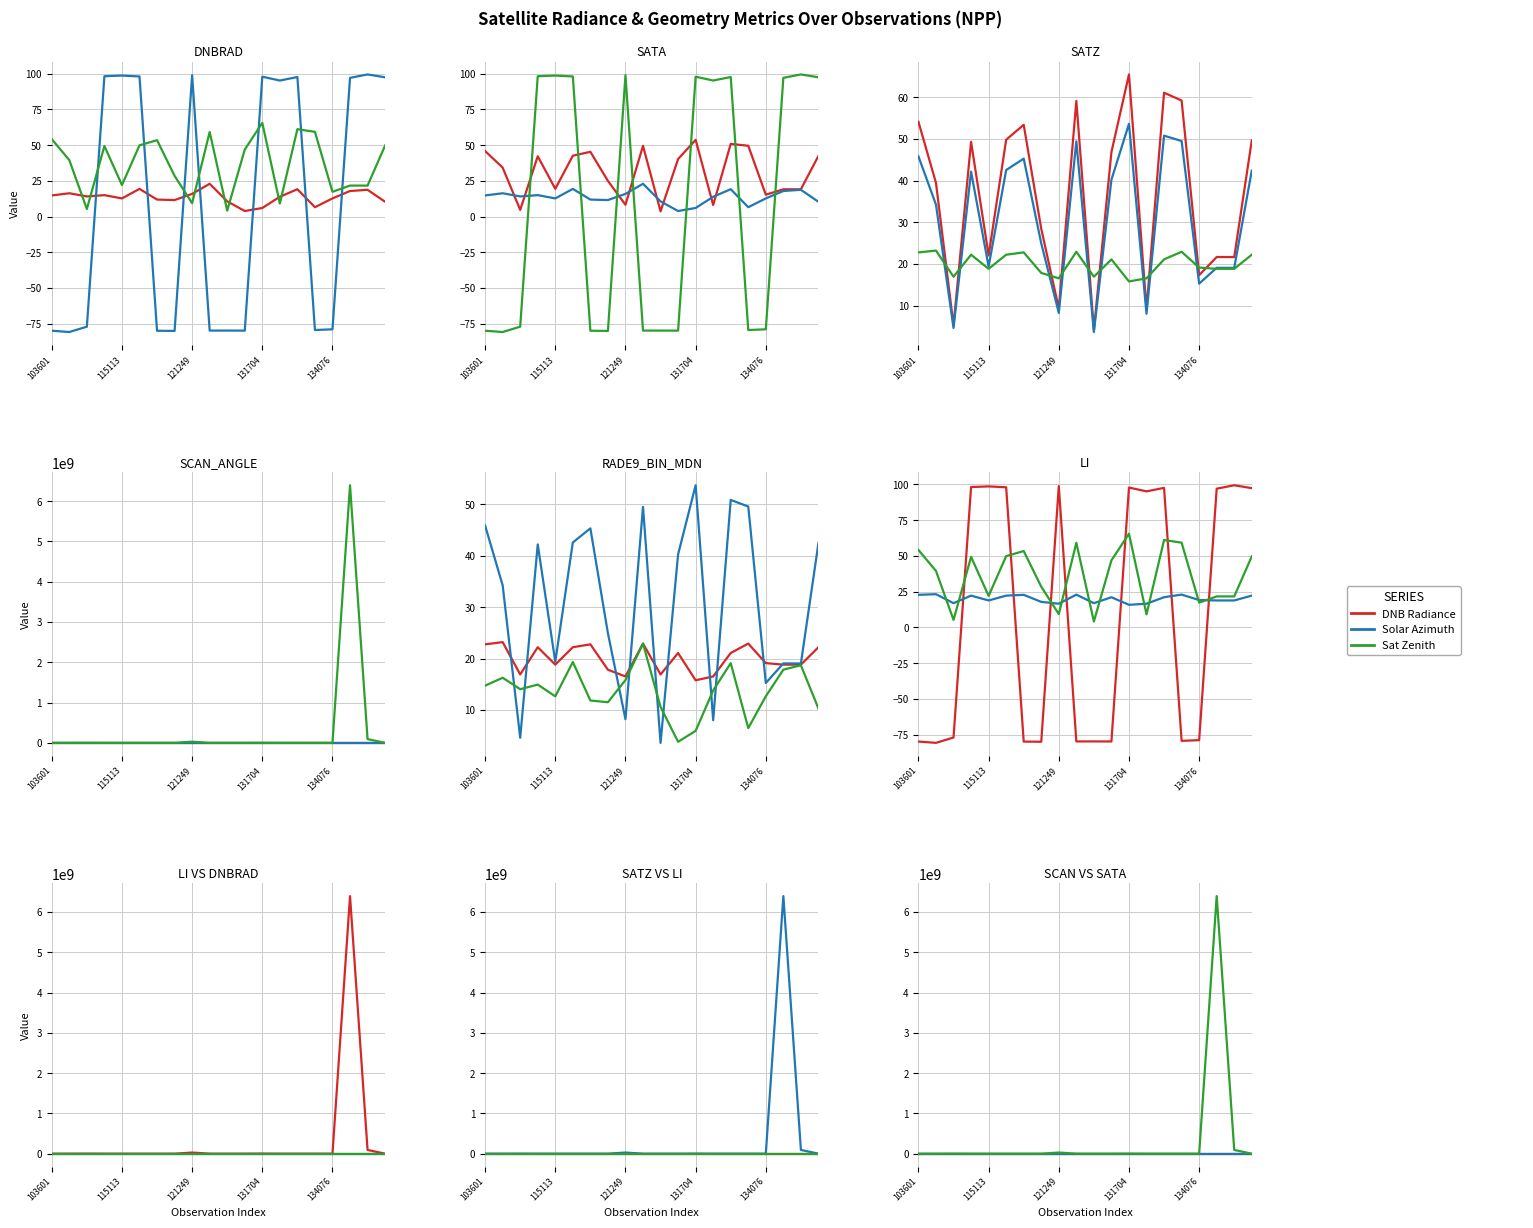

Is it true that sata equals -135.8 at 103601?

False